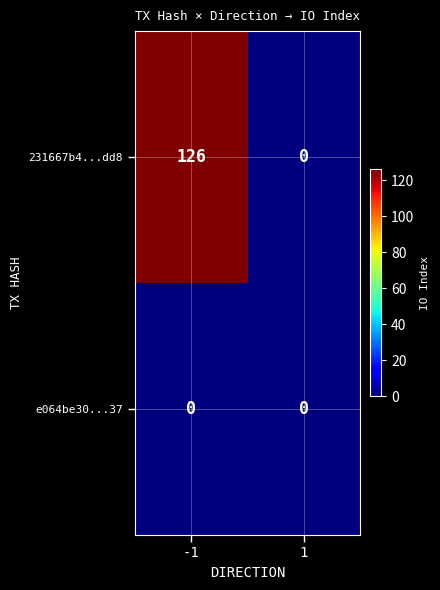

List the series in order of their peak value, highest first.

231667b4...dd8, e064be30...37